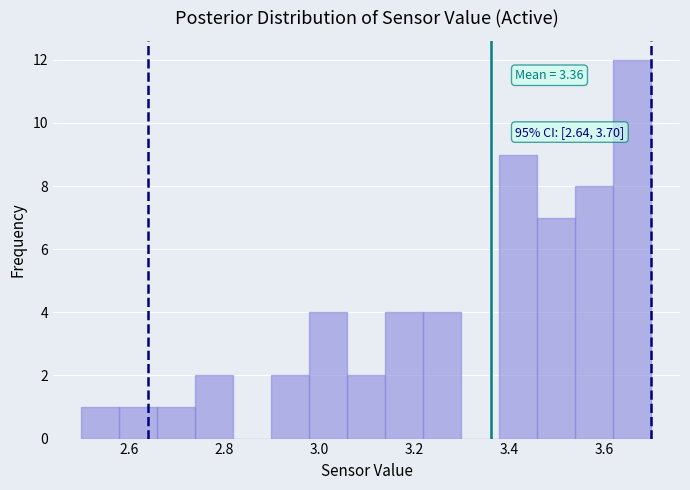

Which range on the x-axis has the tallest bar?

3.62 to 3.70